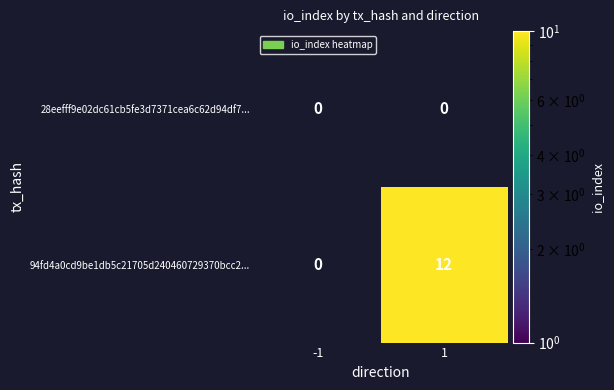

Which series has the largest total across all categories?

94fd4a0cd9be1db5c21705d240460729370bcc2...